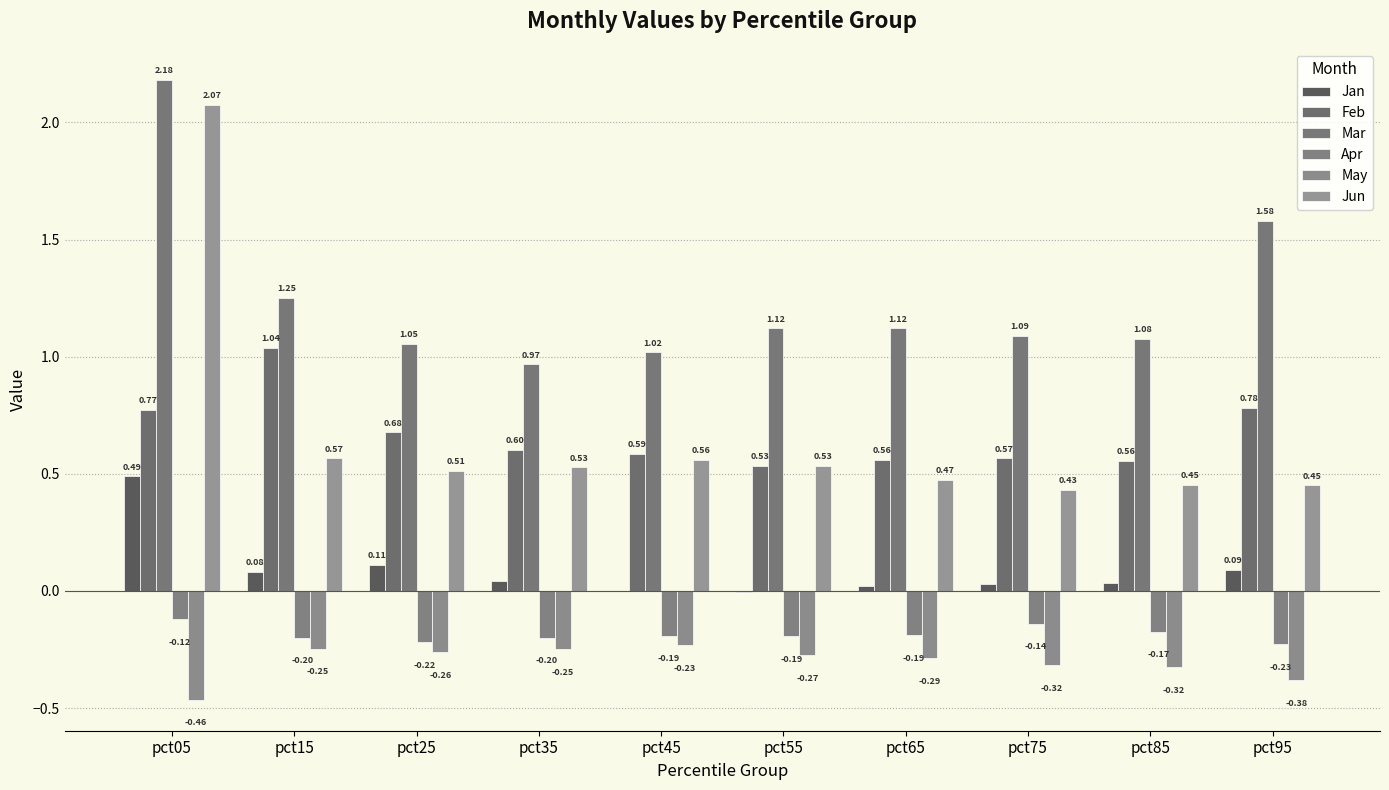

Count the number of categories in the chart.

10